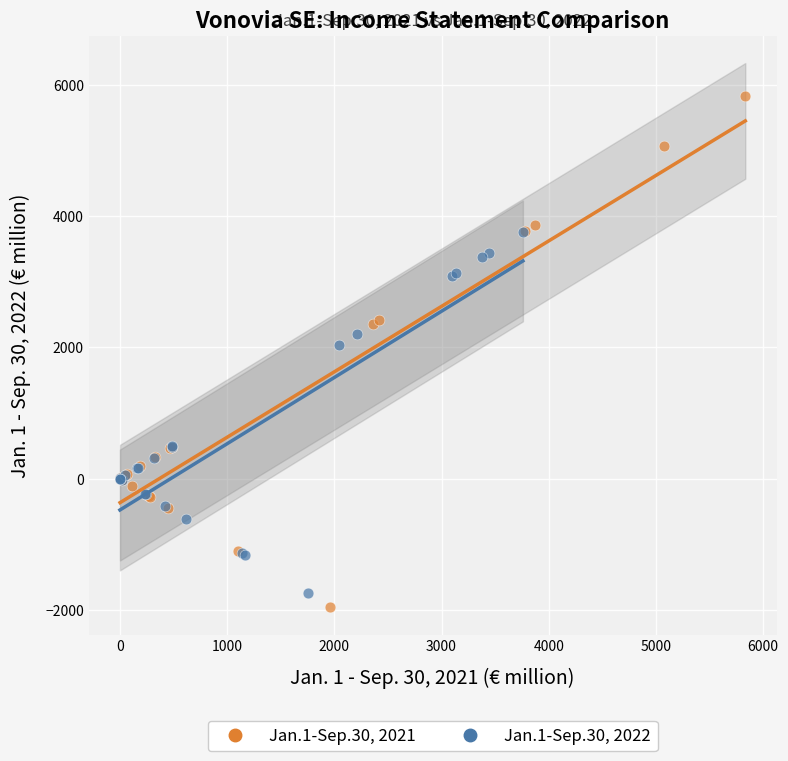

Which series has the largest Y range (max minus min)?

Jan.1-Sep.30, 2021